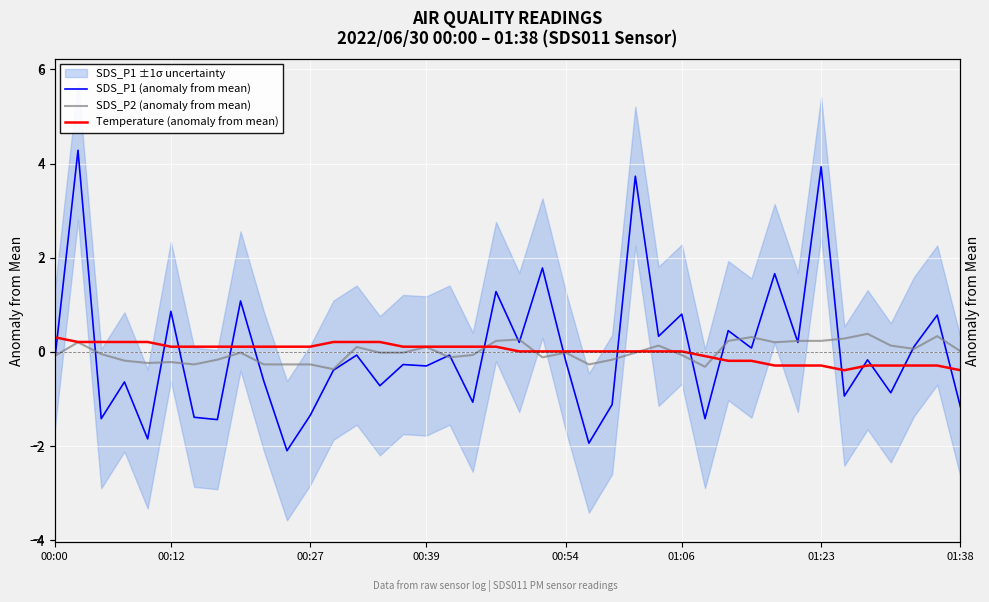

Is the value of SDS_P1 (anomaly from mean) at 21 greater than the value of Temperature (anomaly from mean) at 29?

Yes